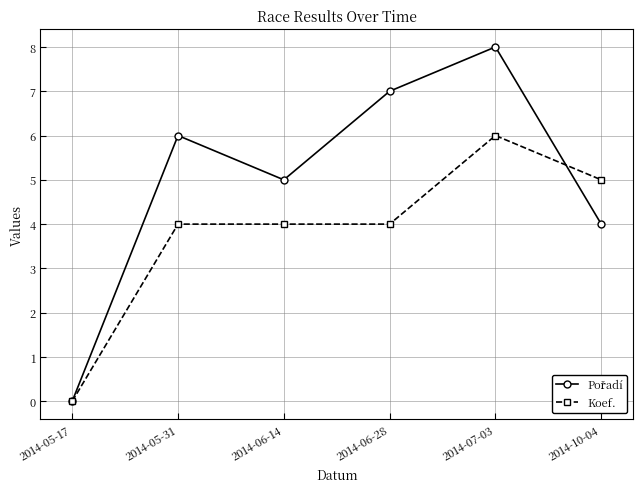

What position from the right is 2014-10-04?

1